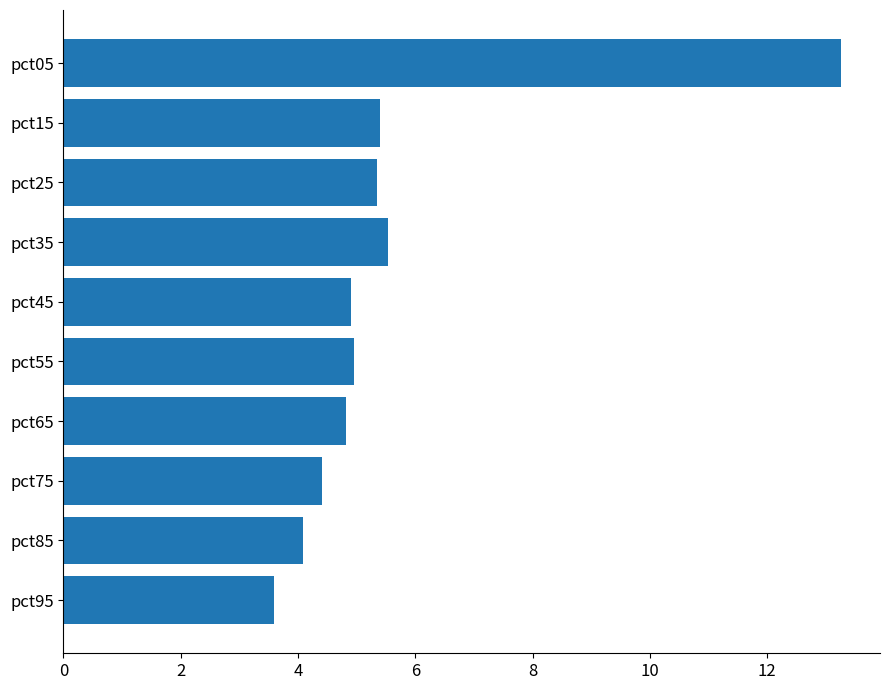

The value at pct65 is 4.8. True or false?

True